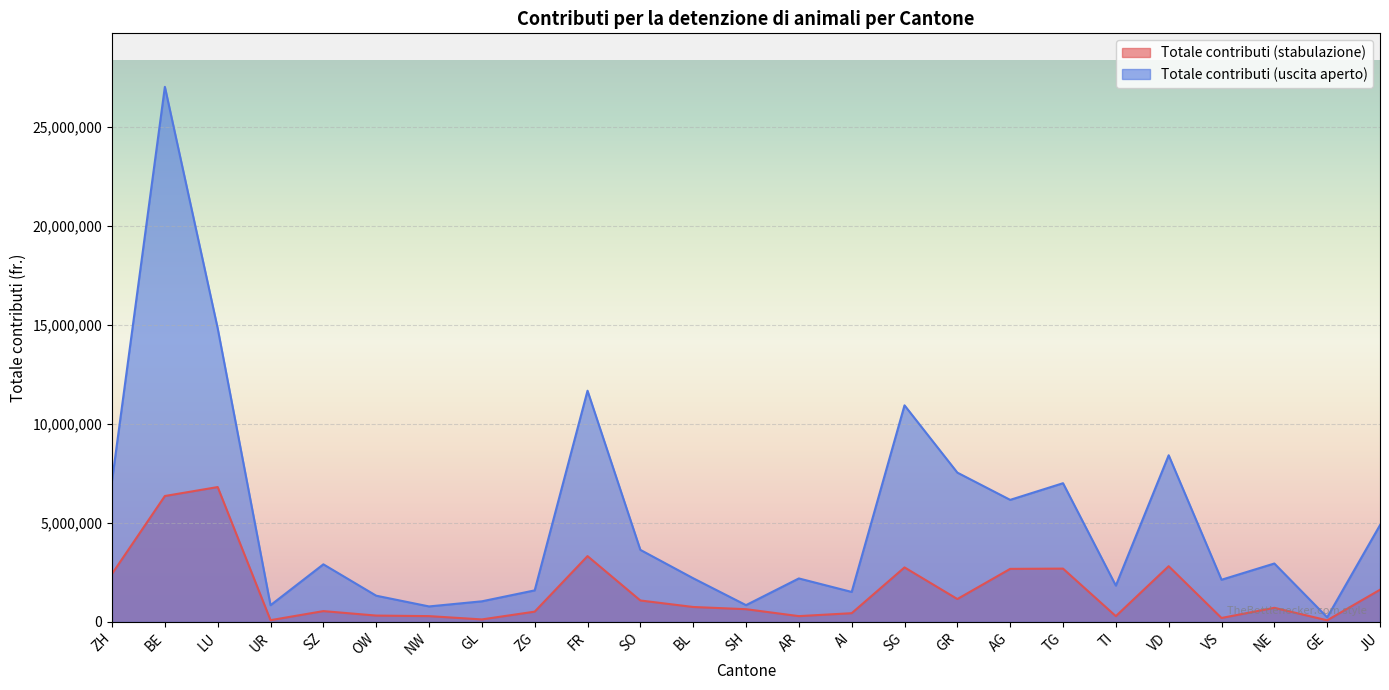

What is the highest value of the Totale contributi (stabulazione) series?

6811454